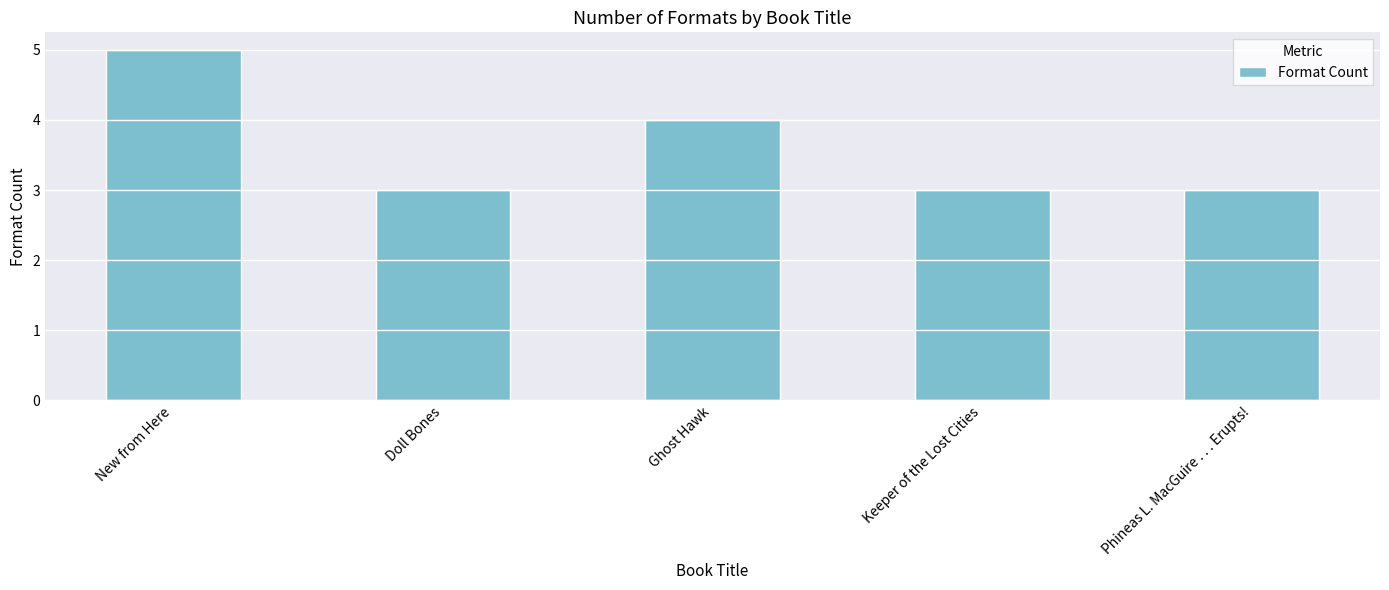

What is the minimum value shown in the chart?

3